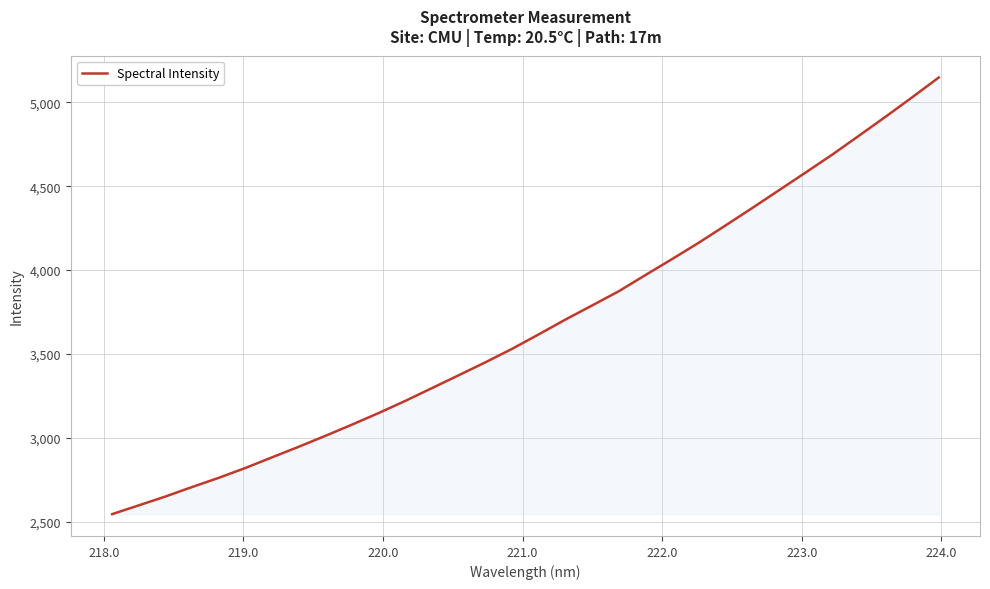

What is the greatest value displayed?

5147.0